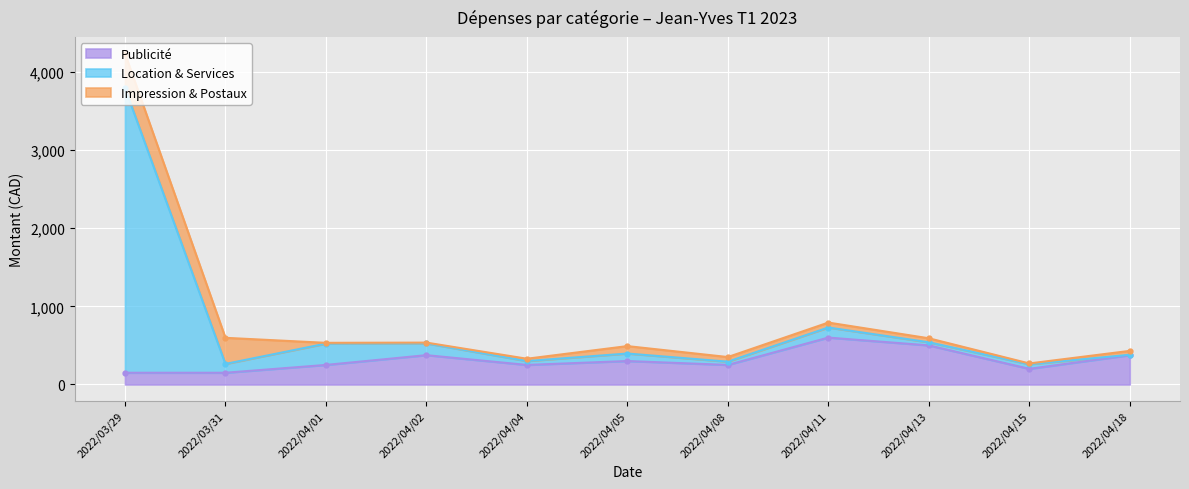

At which category does Location & Services reach its first local peak?

2022/04/02